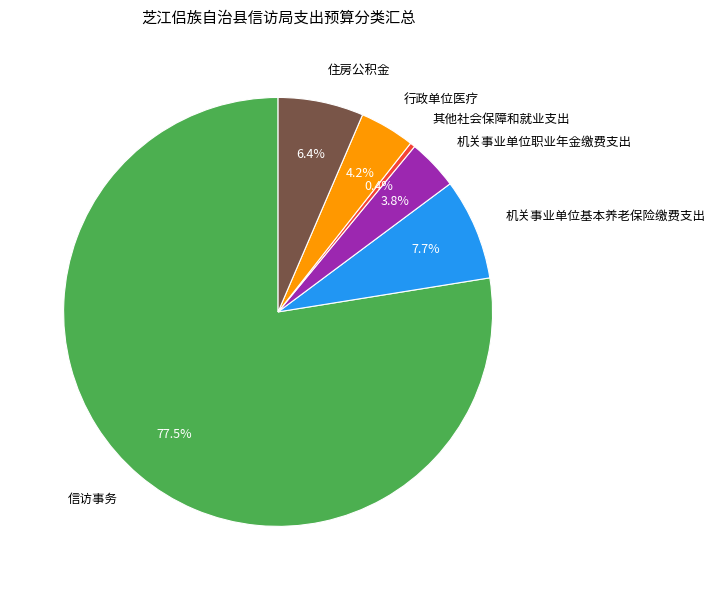

Is it true that 住房公积金 is 20% of the pie?

False